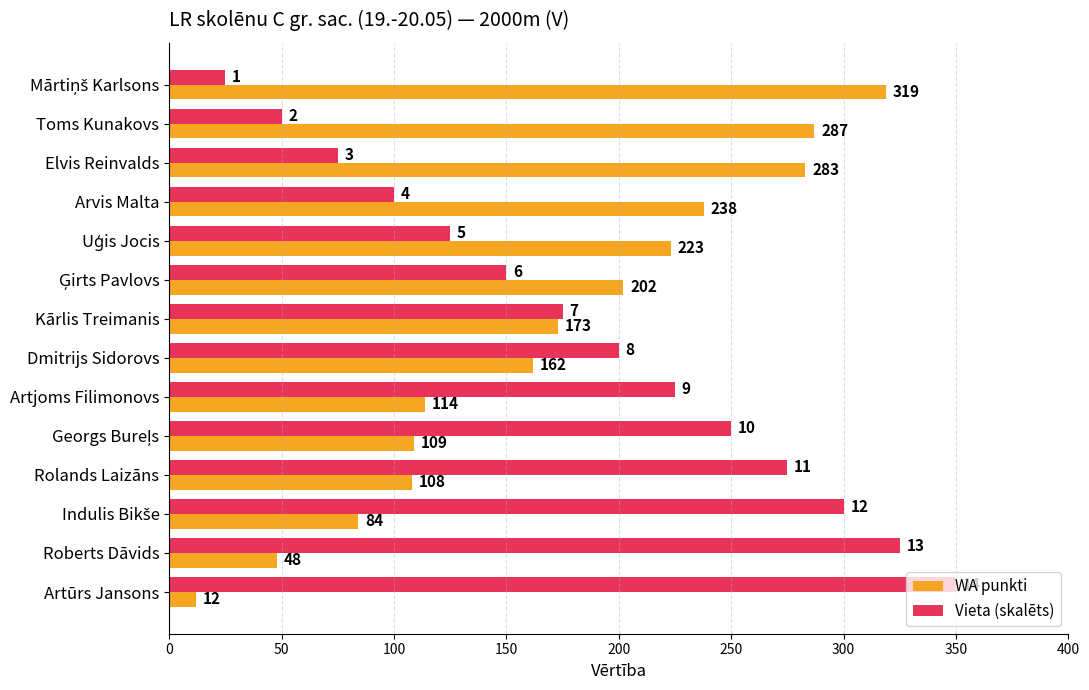

Rank the series at Elvis Reinvalds from highest to lowest value.

WA punkti, Vieta (skalēts)